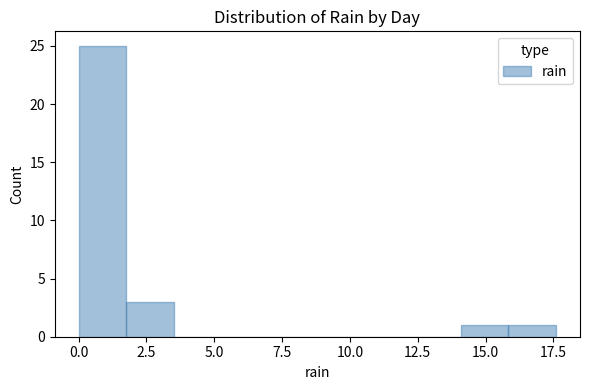

Around what value on the x-axis is the tallest bar? Give the approximate position of its centre, as read against the axis.

1.0